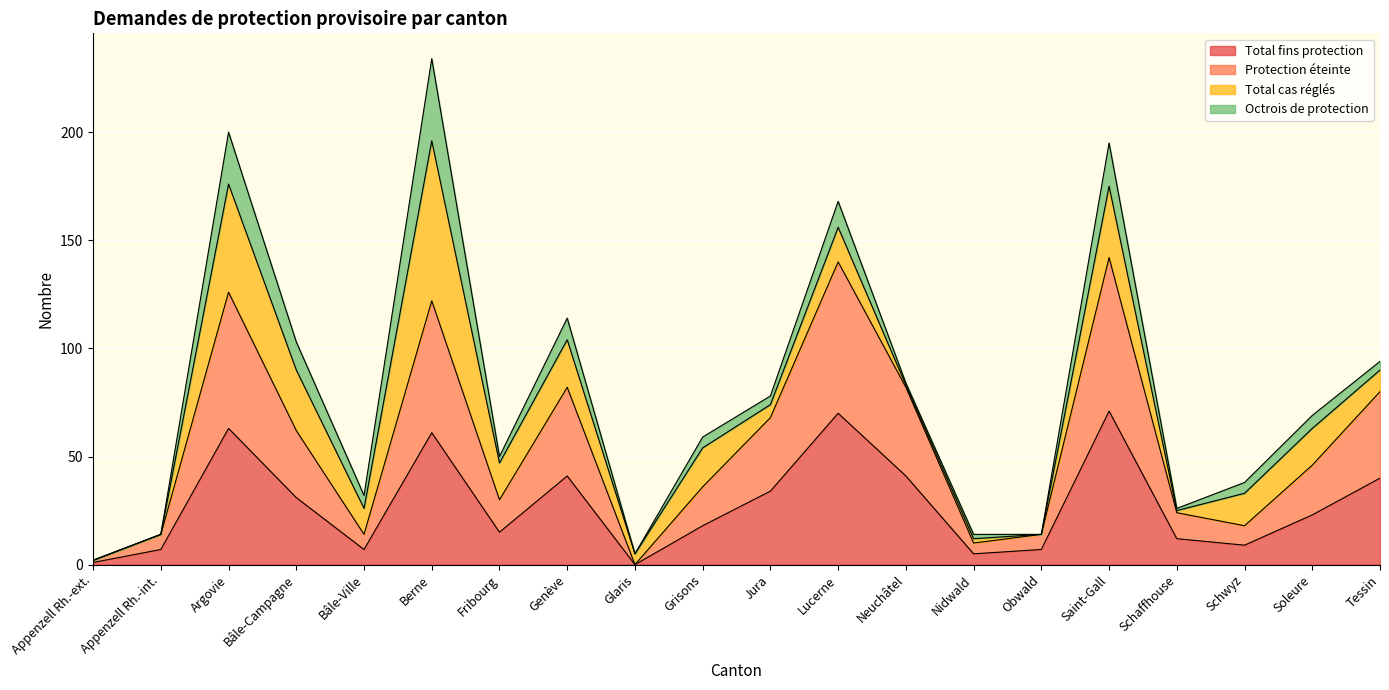

True or false: Protection éteinte and Total fins protection intersect in this chart.

False